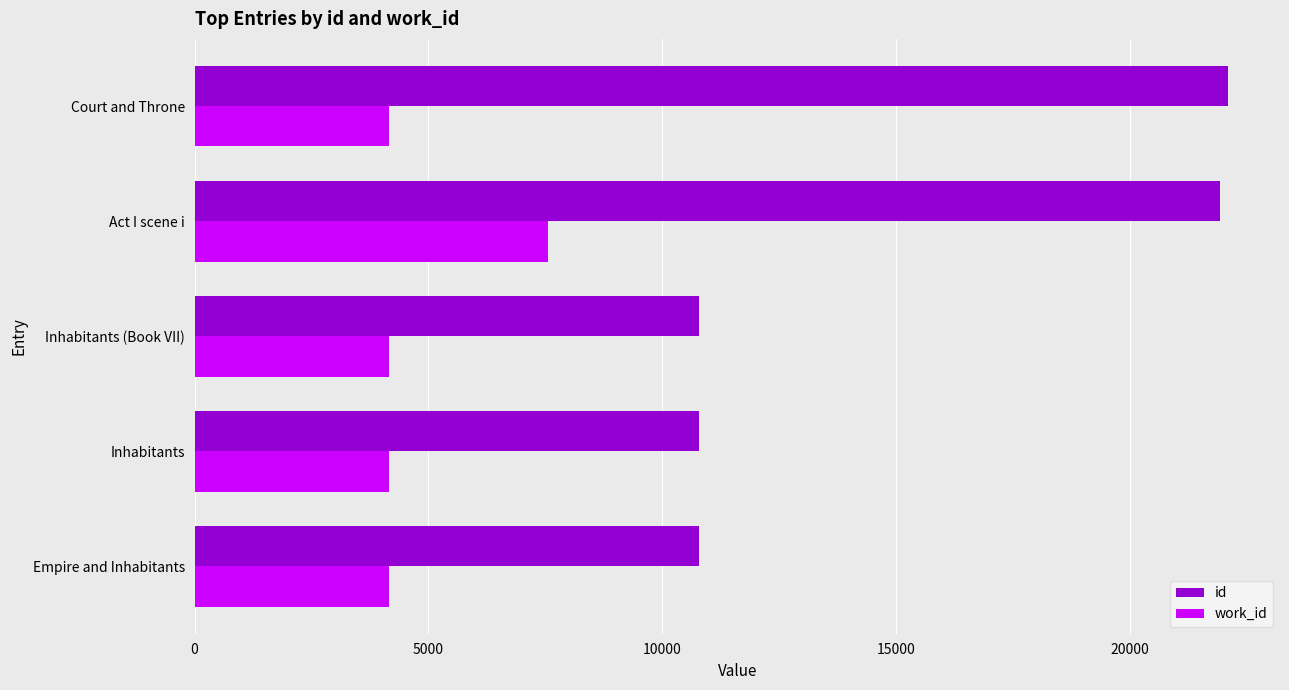

What is the smallest value displayed?

4167